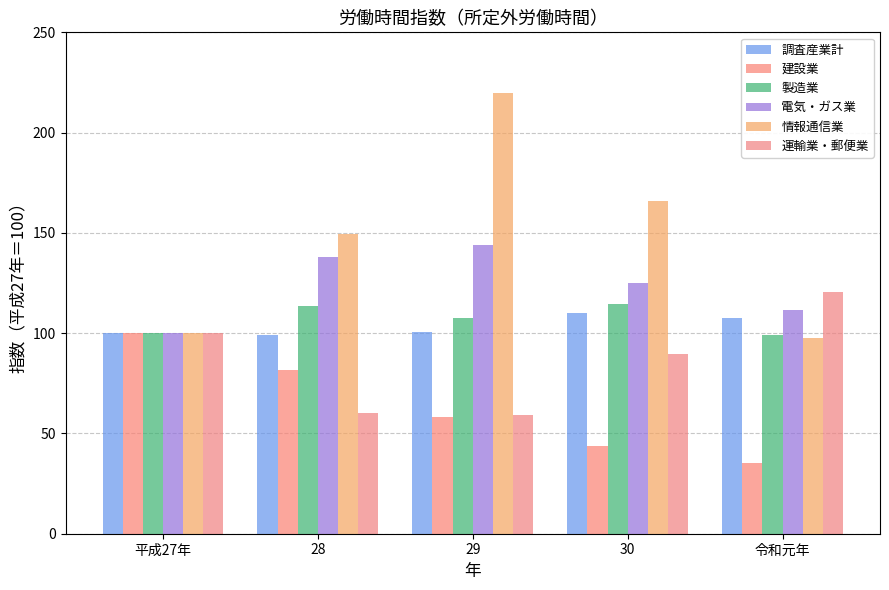

True or false: 製造業 has a value of 67.1 at 令和元年.

False